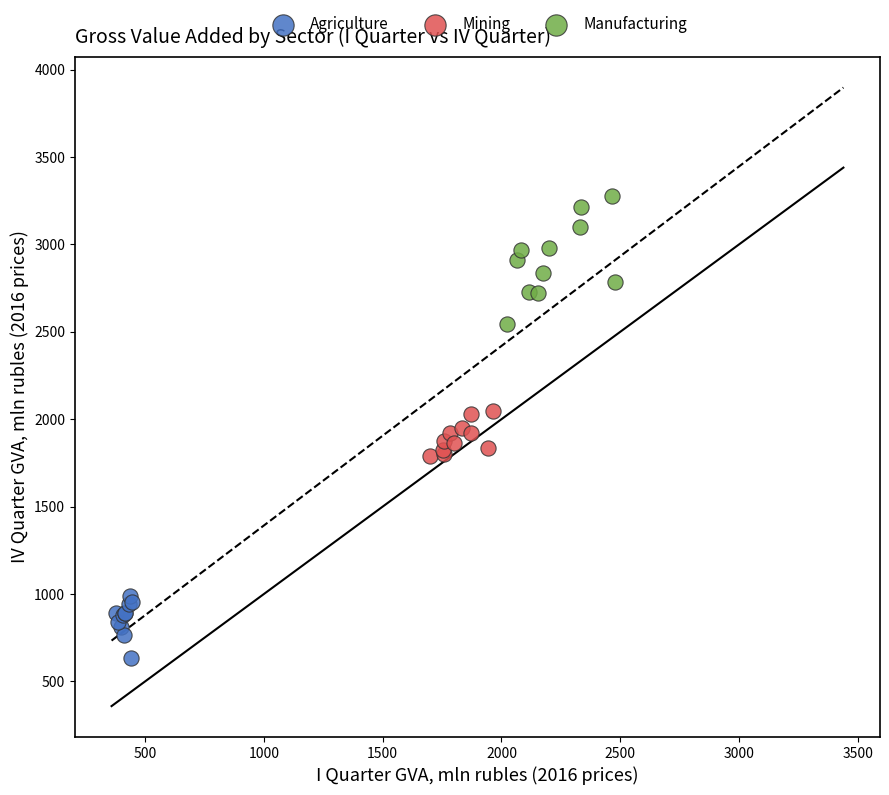

Which series reaches the minimum Y coordinate?

Agriculture